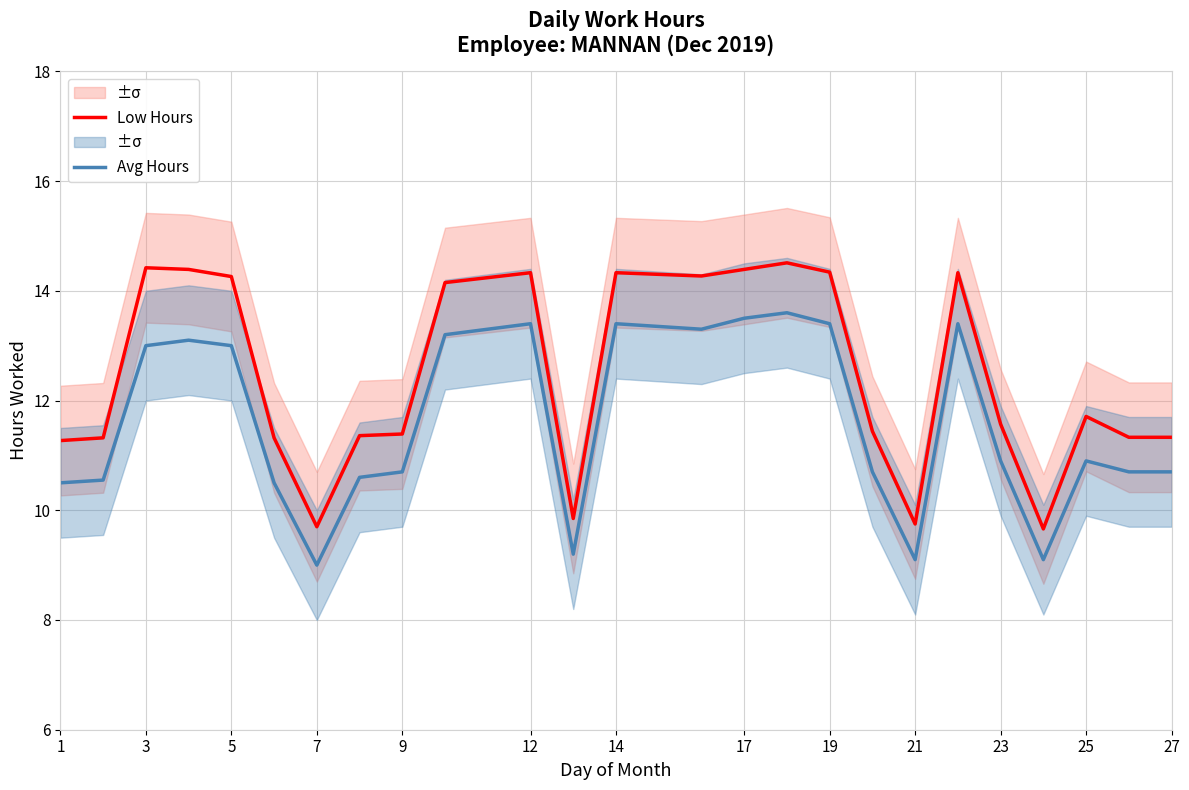

What is the difference between the second highest and second lowest values in the Low Hours series?

4.7